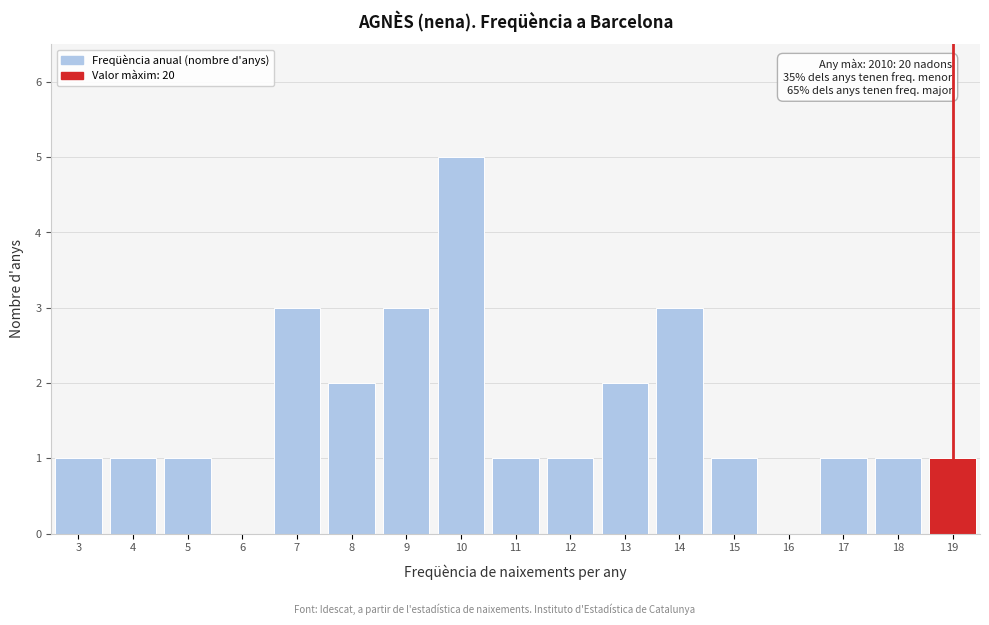

Reading right to left, transcribe all the data shown in this chart.

19=1	18=1	17=1	16=0	15=1	14=3	13=2	12=1	11=1	10=5	9=3	8=2	7=3	6=0	5=1	4=1	3=1